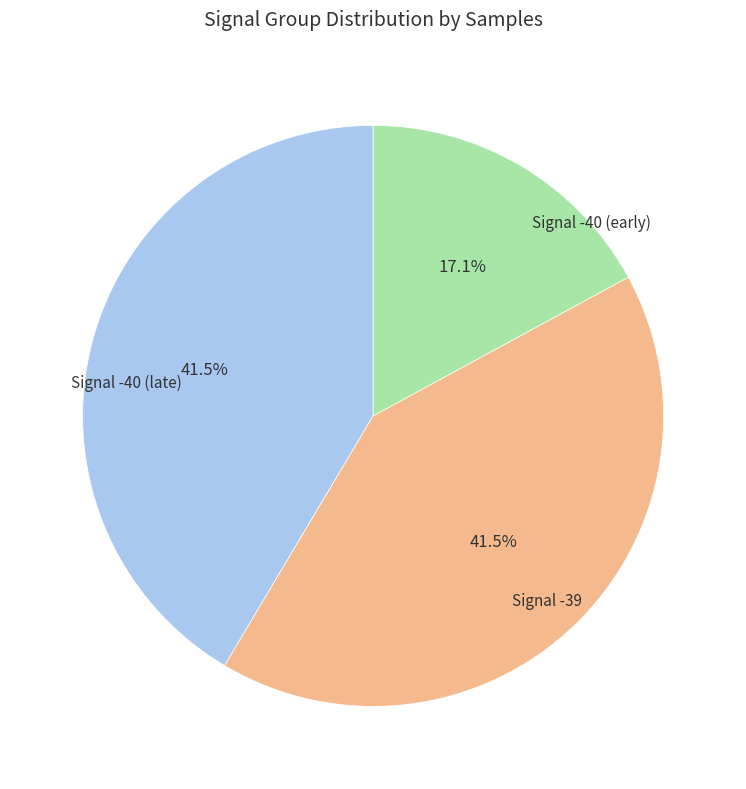

How many slices are in this pie chart?

3